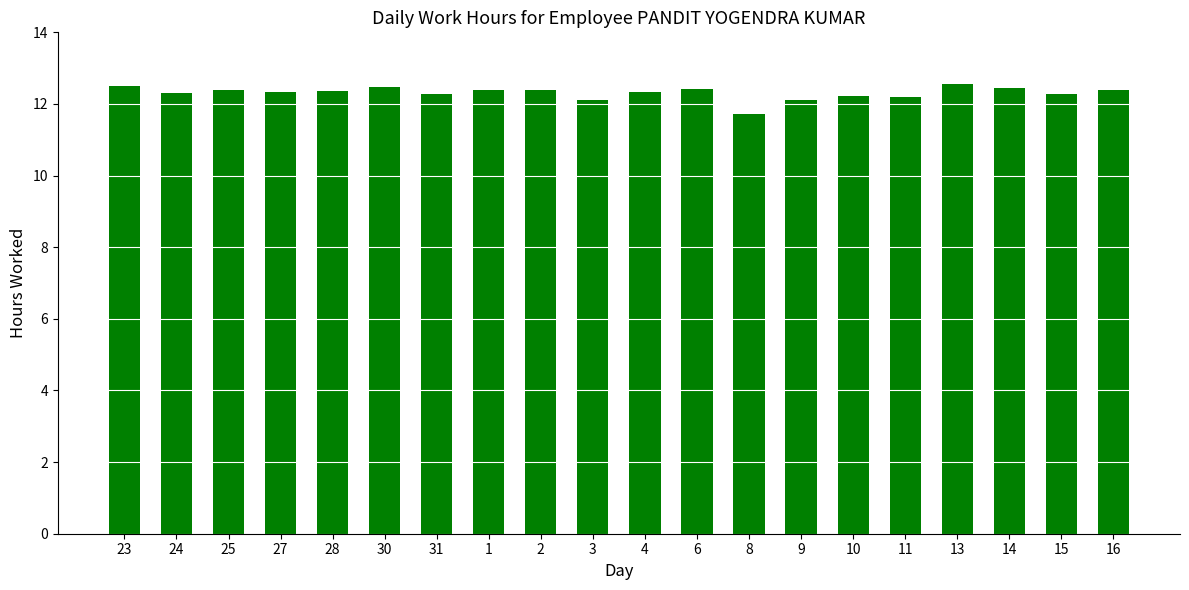

The chart shows a value of 12.4 at 16. True or false?

True